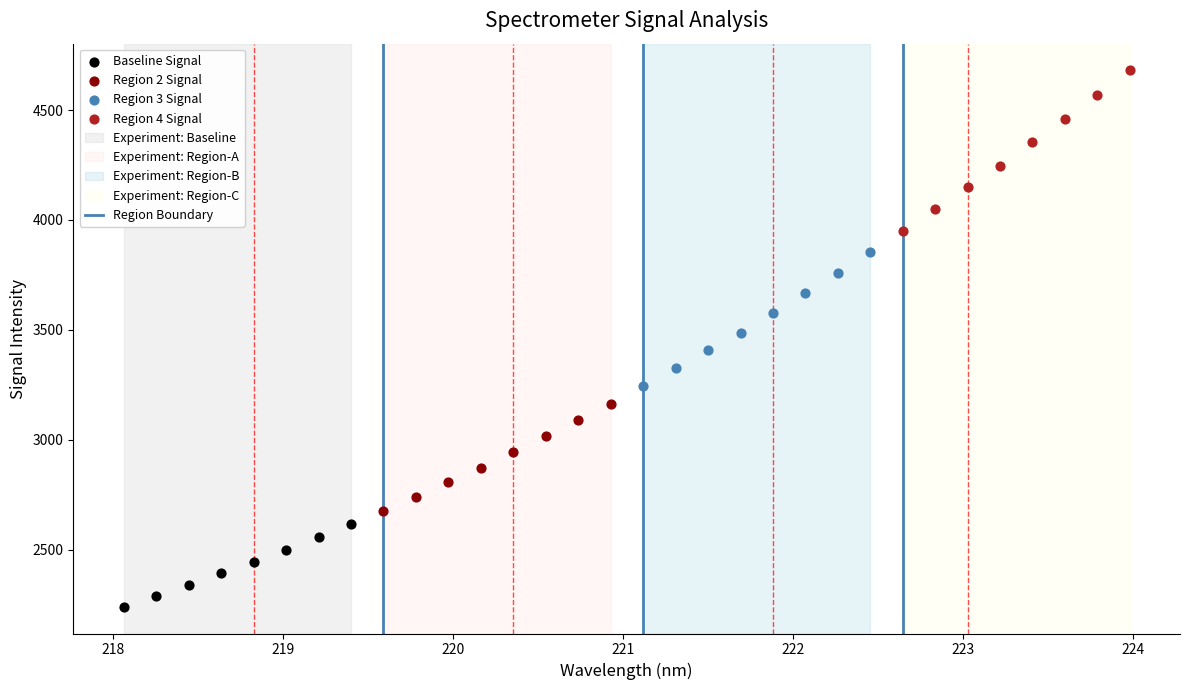

Which series contains the lowest Y value?

Baseline Signal